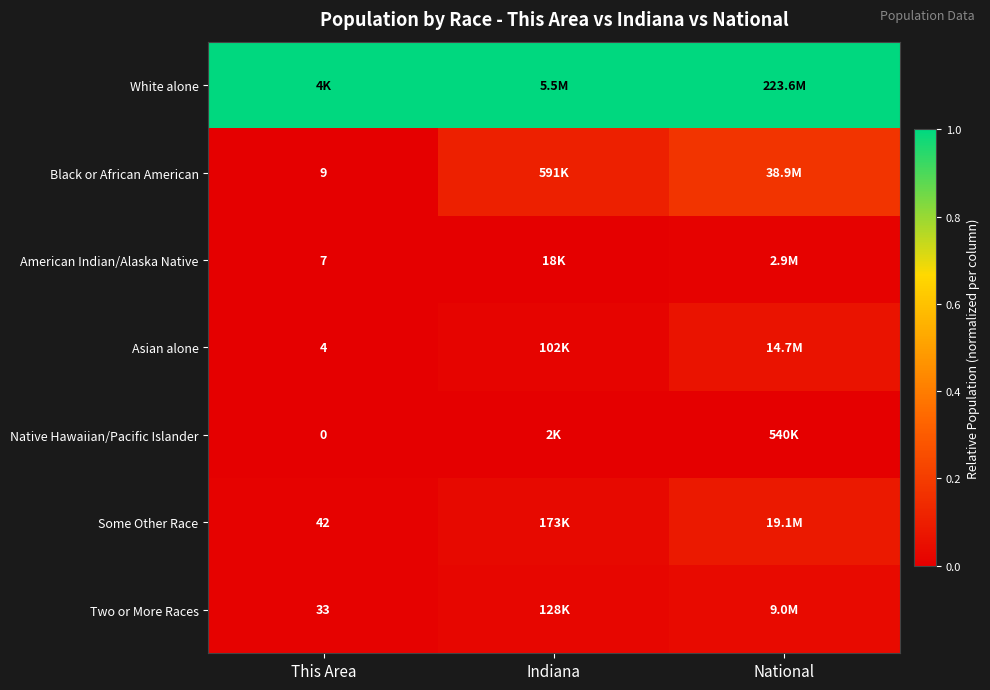

Is the value of Asian alone at This Area greater than the value of Two or More Races at Indiana?

No